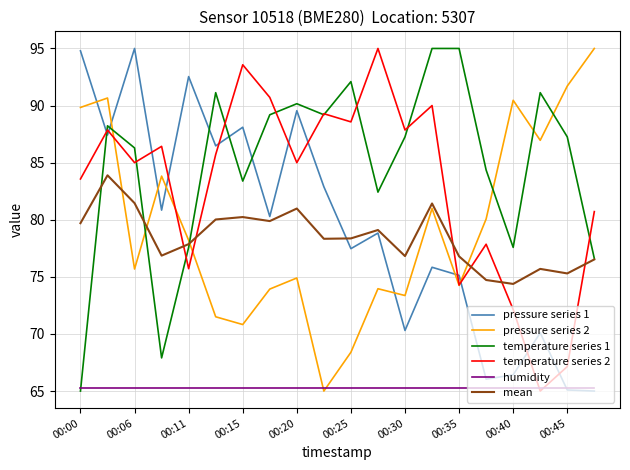

What is the minimum value for pressure series 2?

65.0